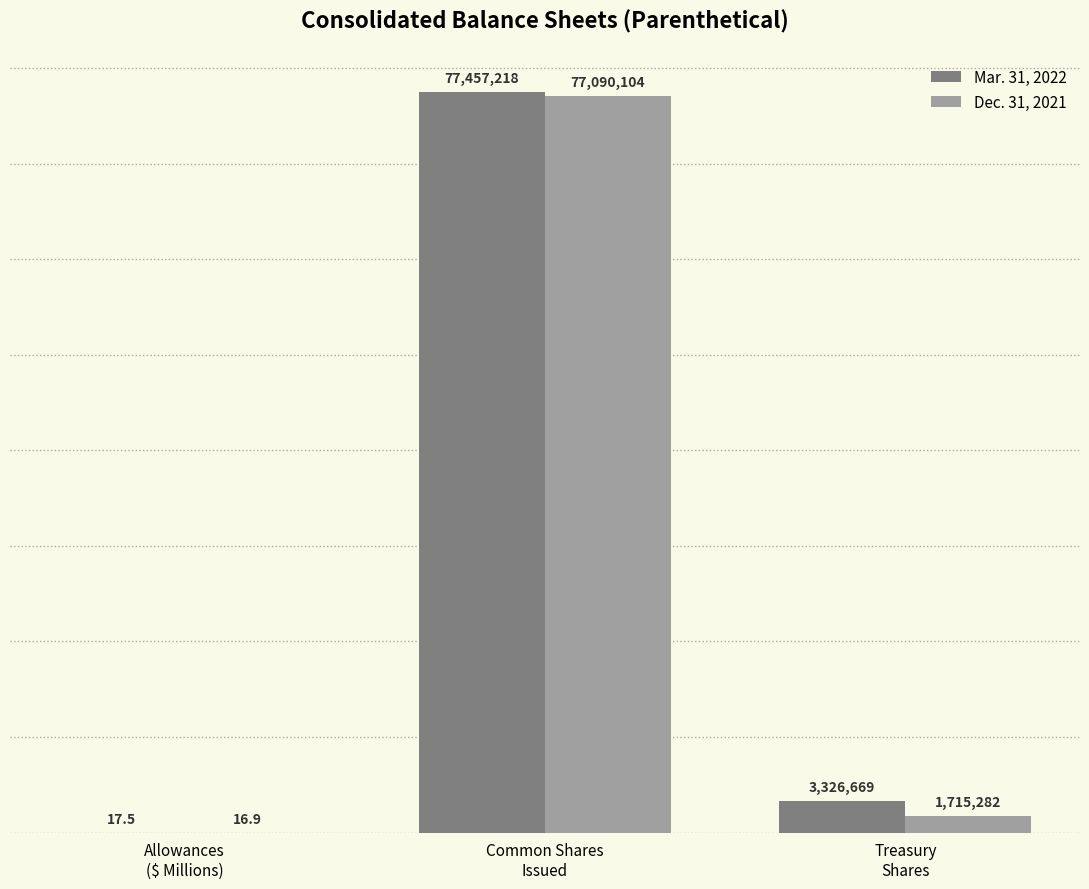

Which series has the largest total across all categories?

Mar. 31, 2022